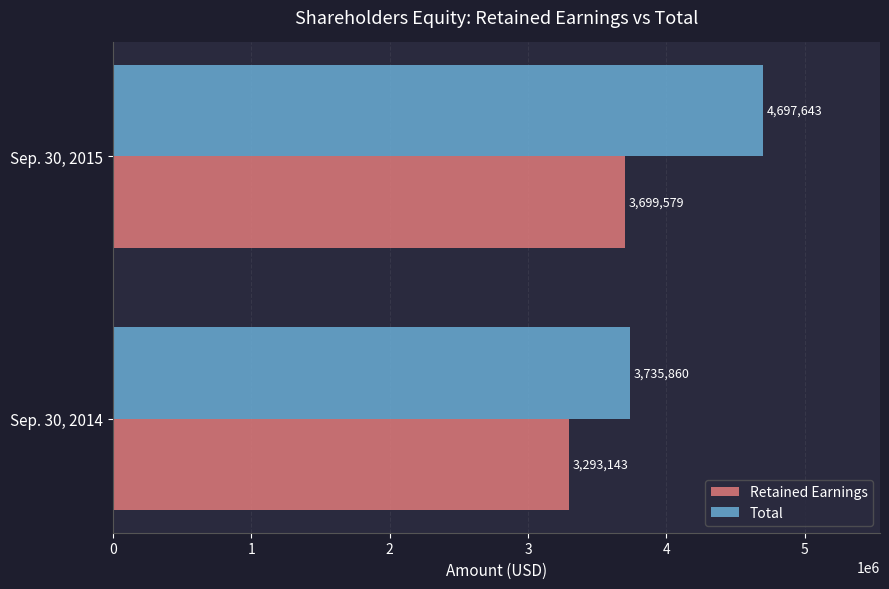

What is the difference between the maximum and minimum values in the Total series?

961783